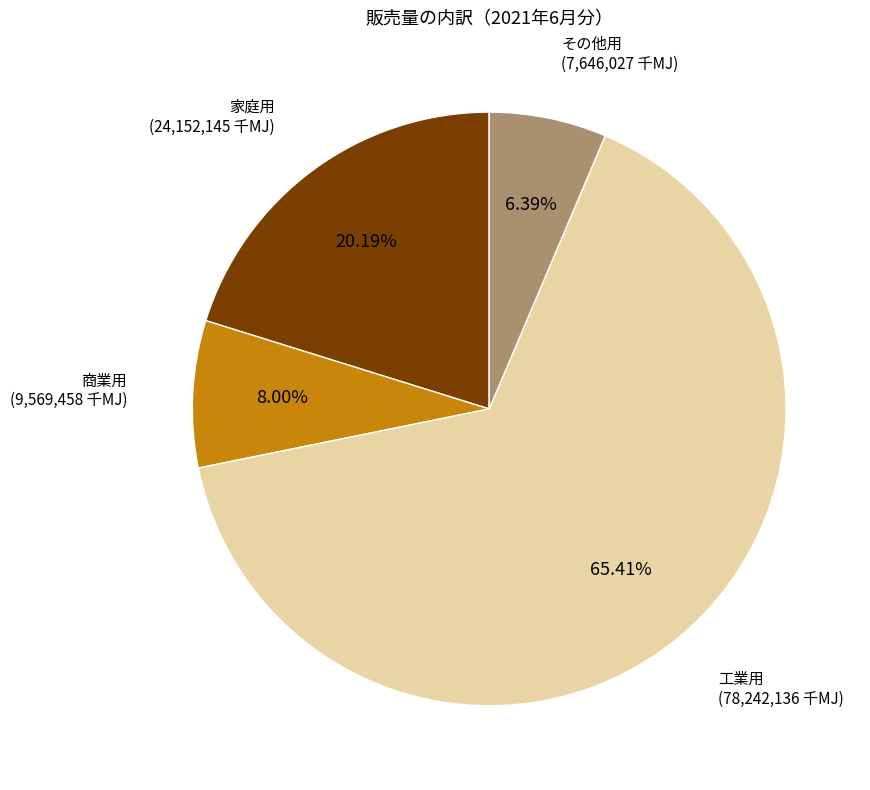

What is the smallest slice in the pie chart?

その他用